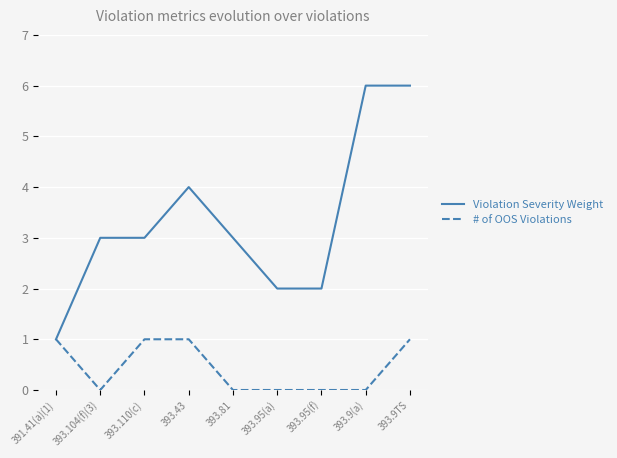

How many Violation Severity Weight values are between 2 and 4?

6